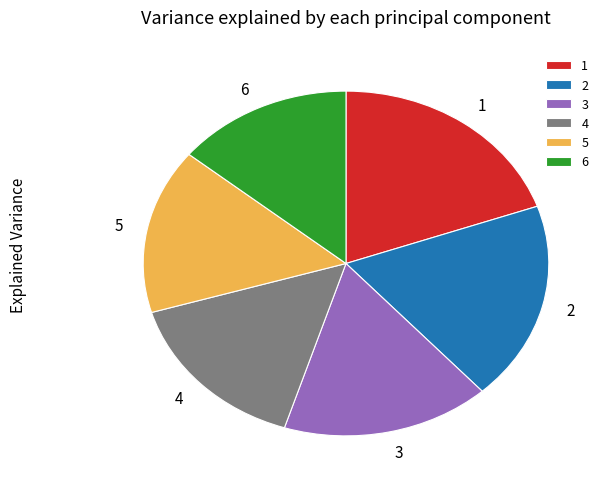

Is there a majority slice in this chart?

No